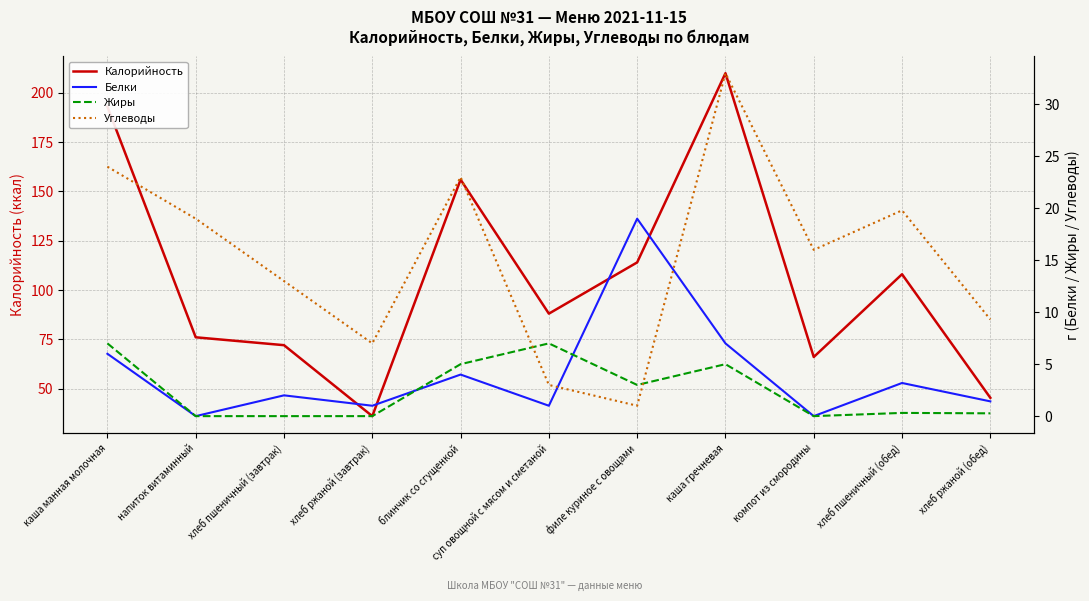

At which label does Калорийность first exceed 88?

каша манная молочная